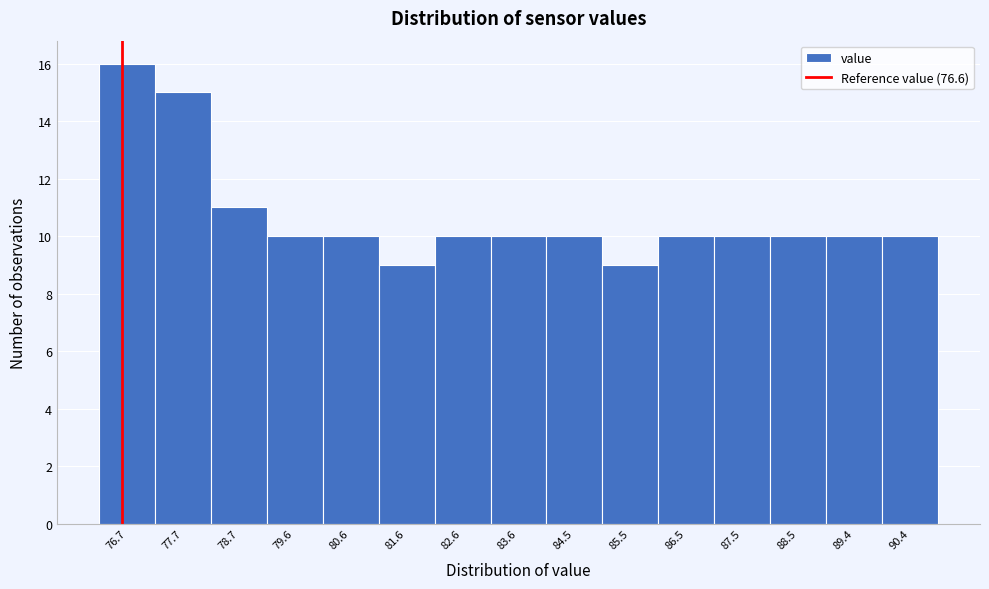

Reading left to right, list every bar in this chart as the range it spans on the x-axis followed by its height. Neither the bar edges nor the heights are printed on the chart, so give them approximately, as read against the axes.

76.20 to 77.18: 16
77.18 to 78.16: 15
78.16 to 79.14: 11
79.14 to 80.12: 10
80.12 to 81.10: 10
81.10 to 82.08: 9
82.08 to 83.06: 10
83.06 to 84.04: 10
84.04 to 85.02: 10
85.02 to 86.00: 9
86.00 to 86.98: 10
86.98 to 87.96: 10
87.96 to 88.94: 10
88.94 to 89.92: 10
89.92 to 90.90: 10